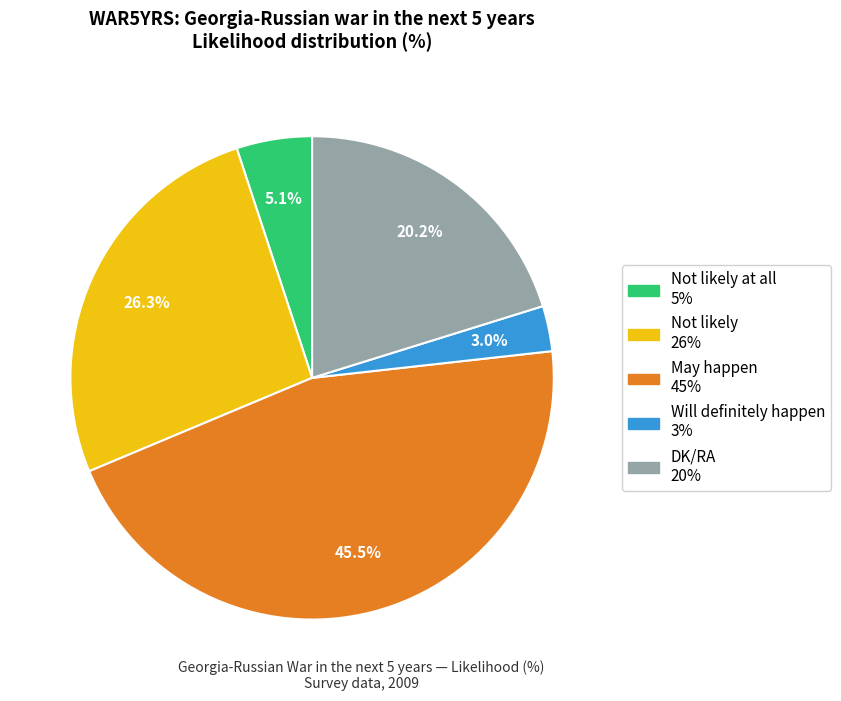

Does any single category account for the majority?

No